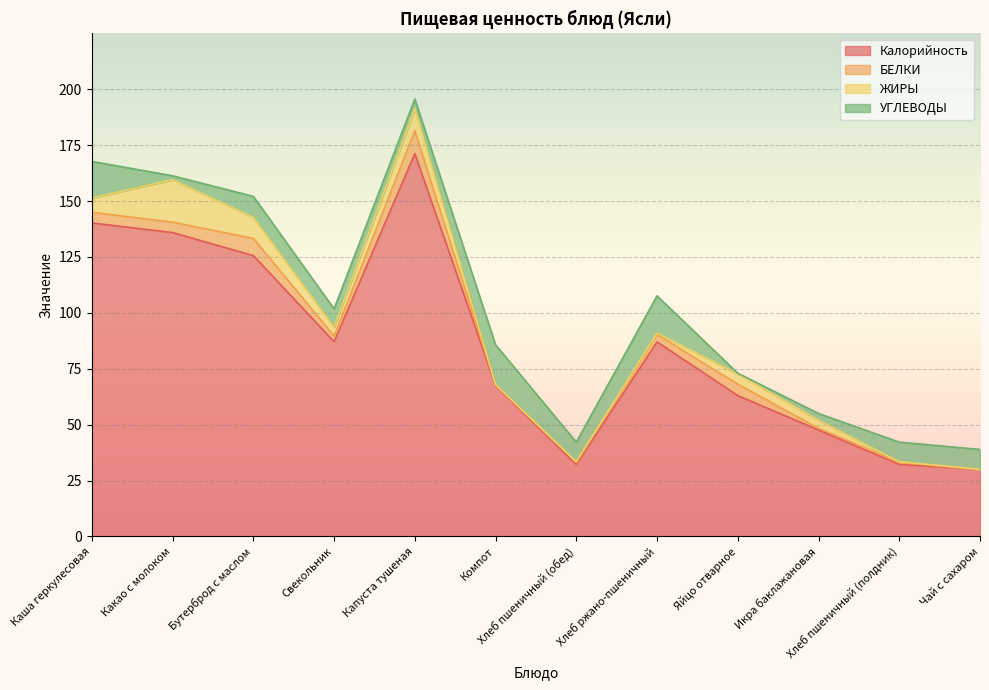

What is the approximate value of БЕЛКИ at Хлеб ржано-пшеничный?

3.3